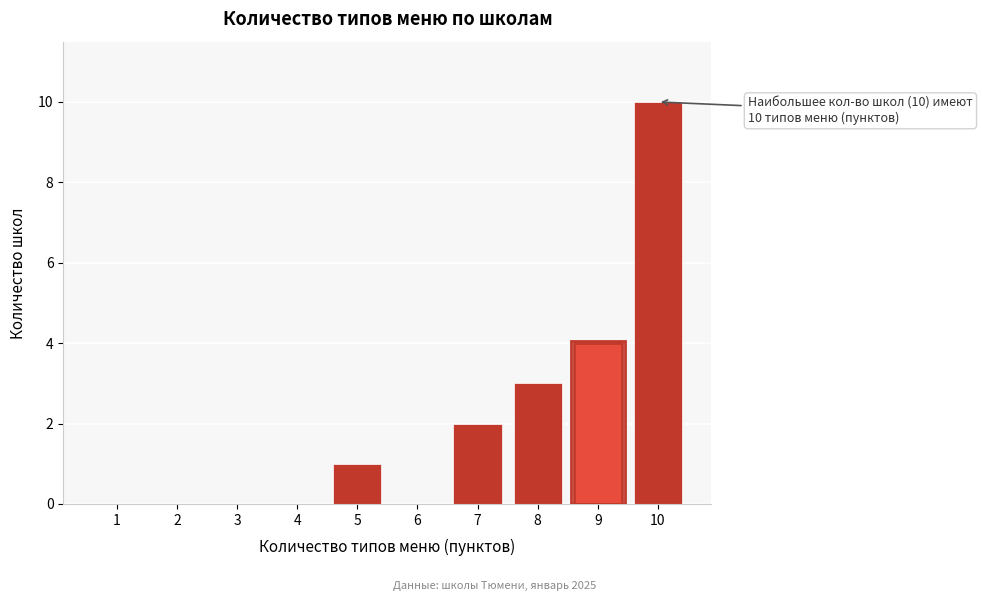

Reading left to right, list all the values displayed in this chart.

1=0	2=0	3=0	4=0	5=1	6=0	7=2	8=3	9=4	10=10